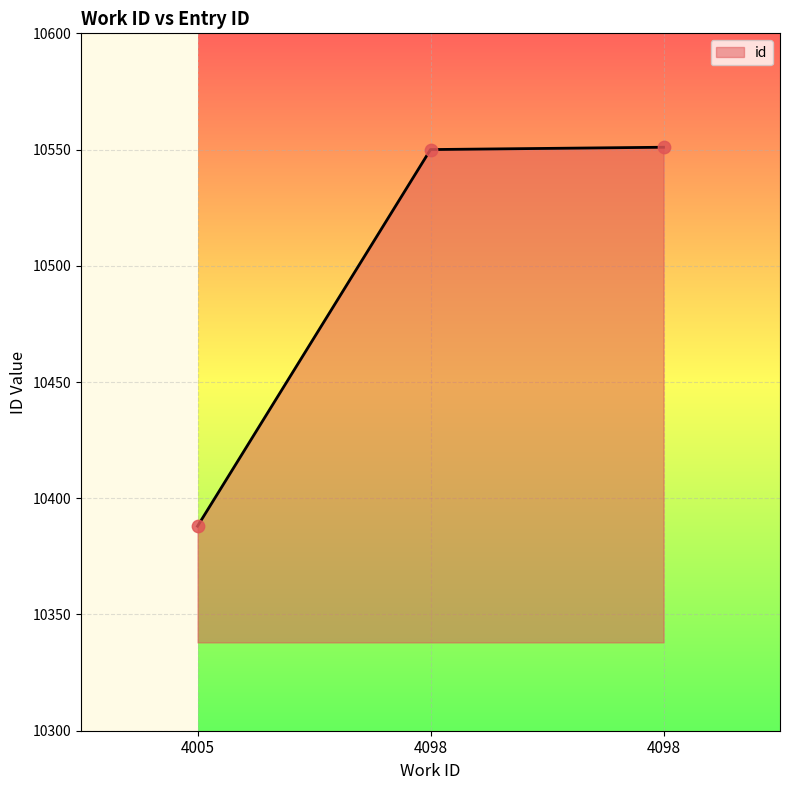

Approximately how many times larger is the value at 4098 compared to 4005?

1.0